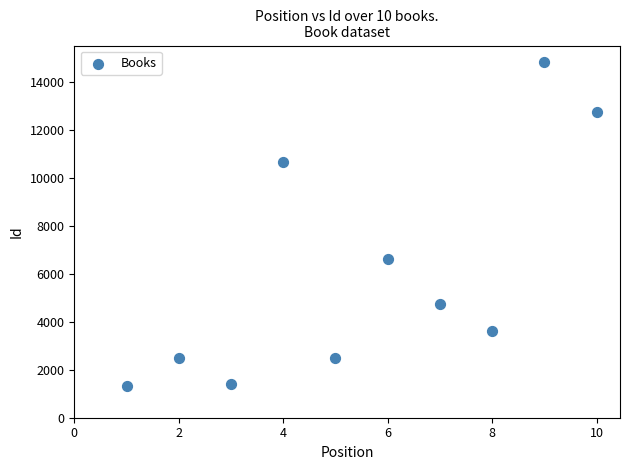

What Y value in the scatter plot is closest to 8064?

6616